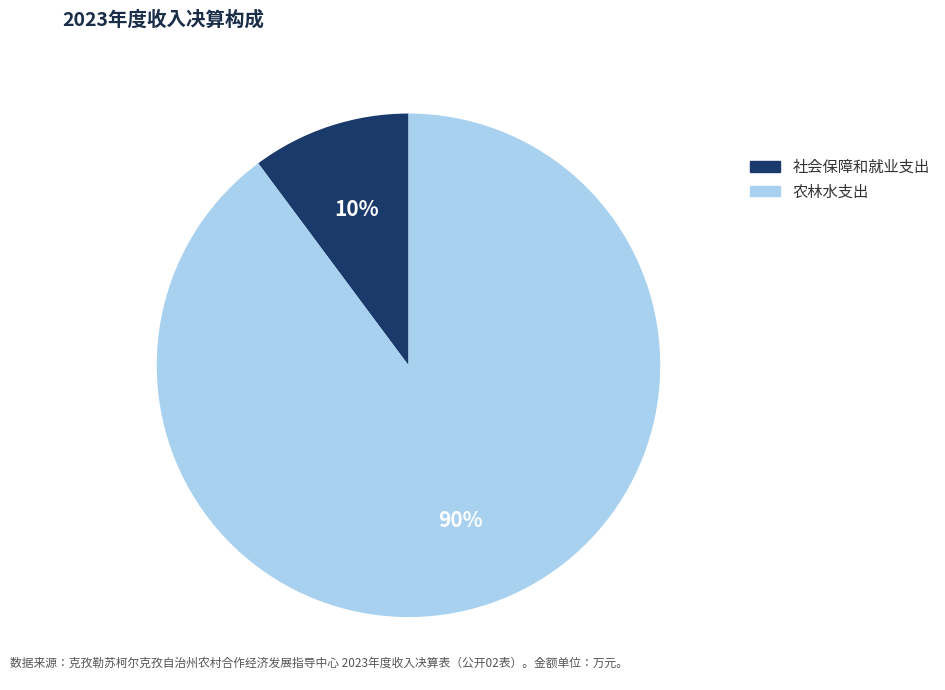

How many segments does this pie chart have?

2